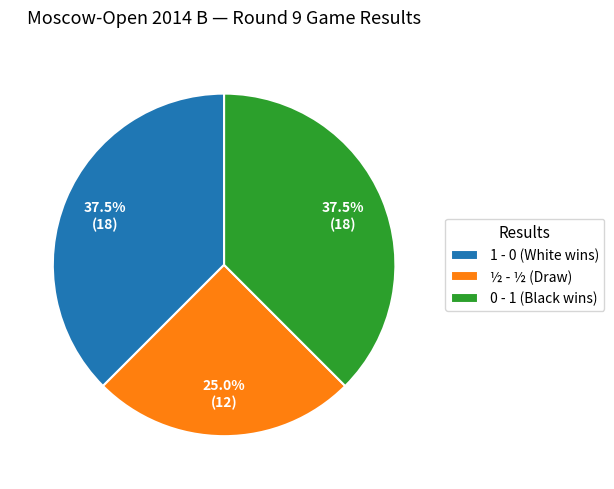

Is it true that 0 - 1 is 30% of the pie?

False